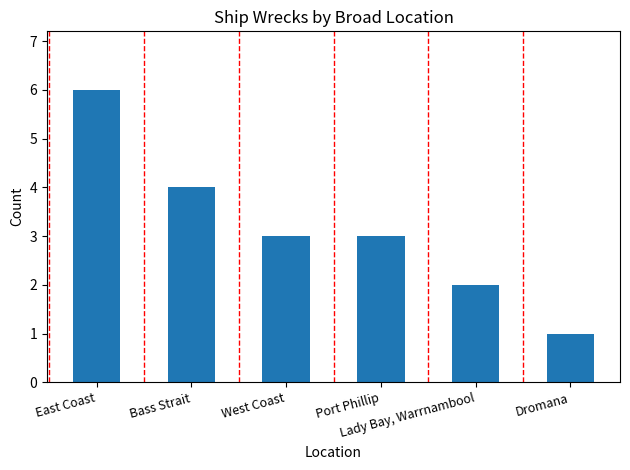

The value at East Coast is 10. True or false?

False